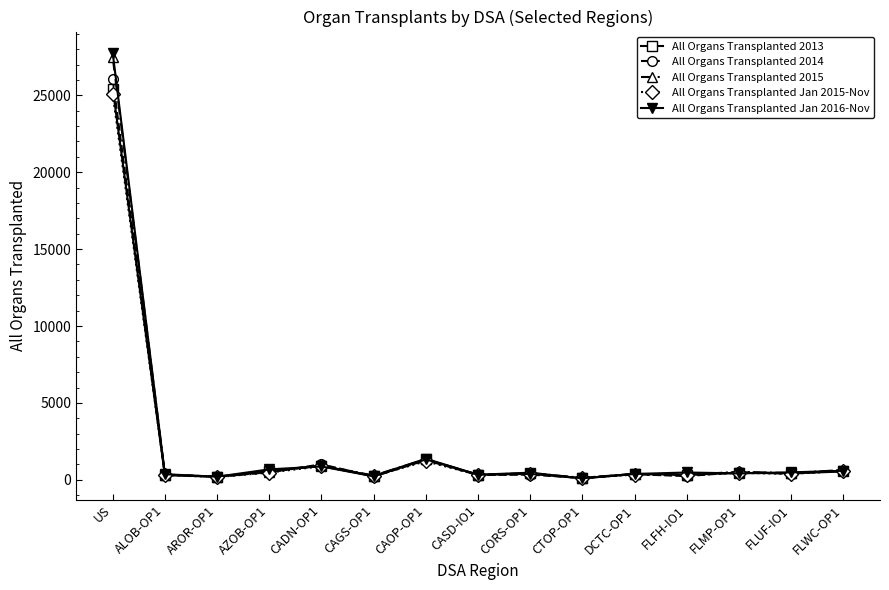

At which category is the sum across all series the highest?

US